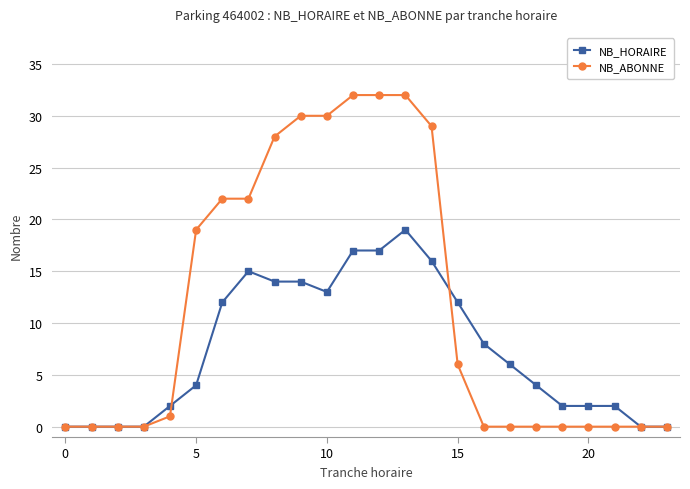

Which series has the largest total across all categories?

NB_ABONNE